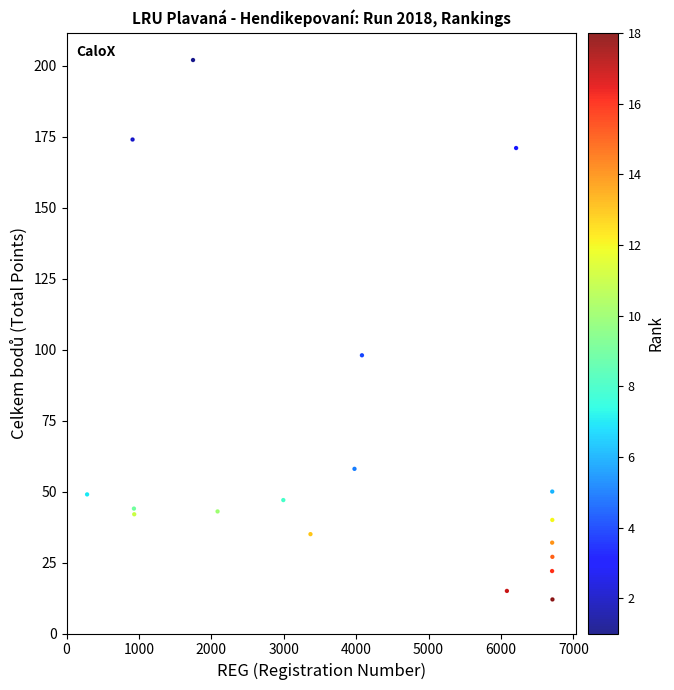

What Y value in the scatter plot is closest to 107?

98